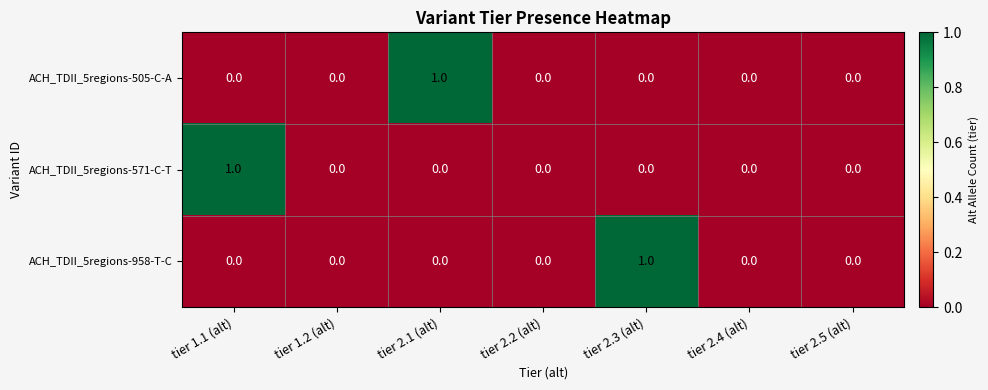

How many ACH_TDII_5regions-505-C-A values are between 0 and 1?

7